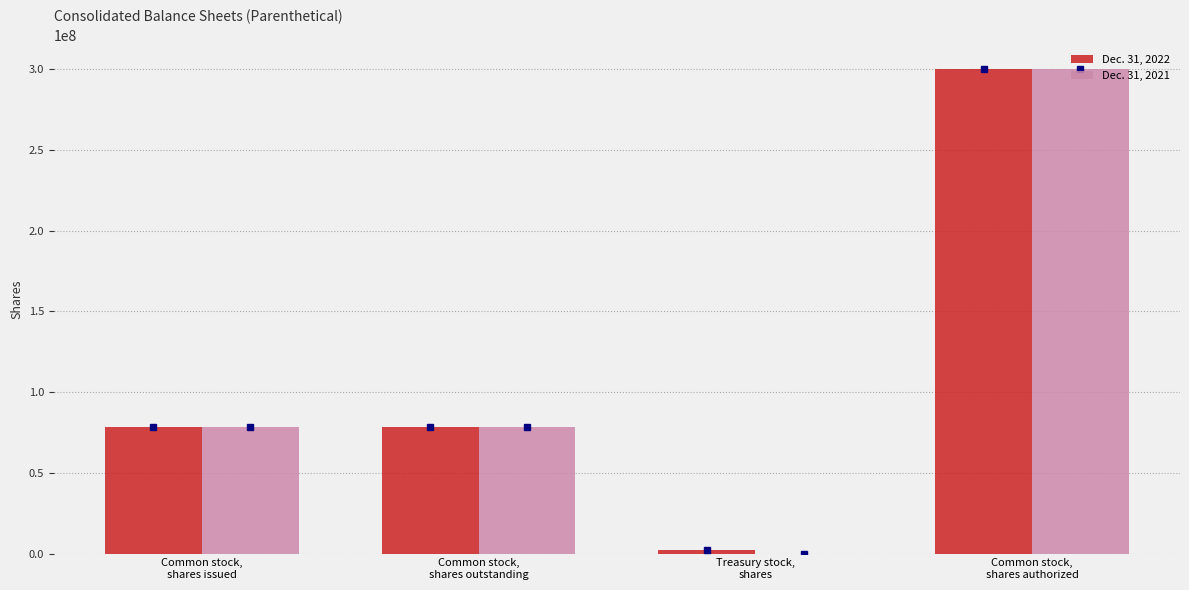

At which label does Dec. 31, 2021 first exceed 78248401?

Common stock,
shares authorized